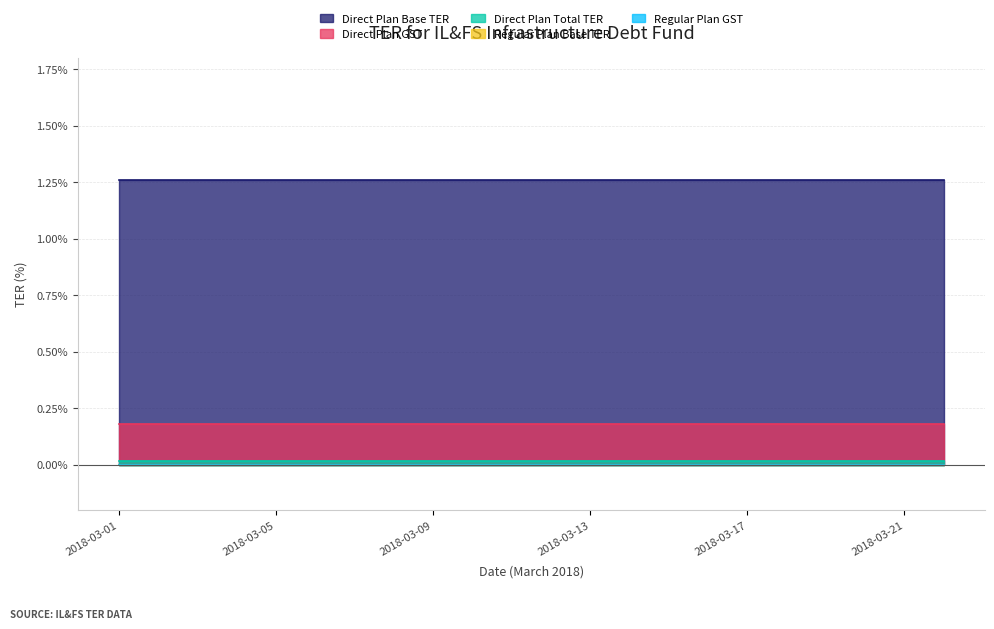

What are all the series names shown in the legend?

Direct Plan Base TER, Direct Plan GST, Direct Plan Total TER, Regular Plan Base TER, Regular Plan GST